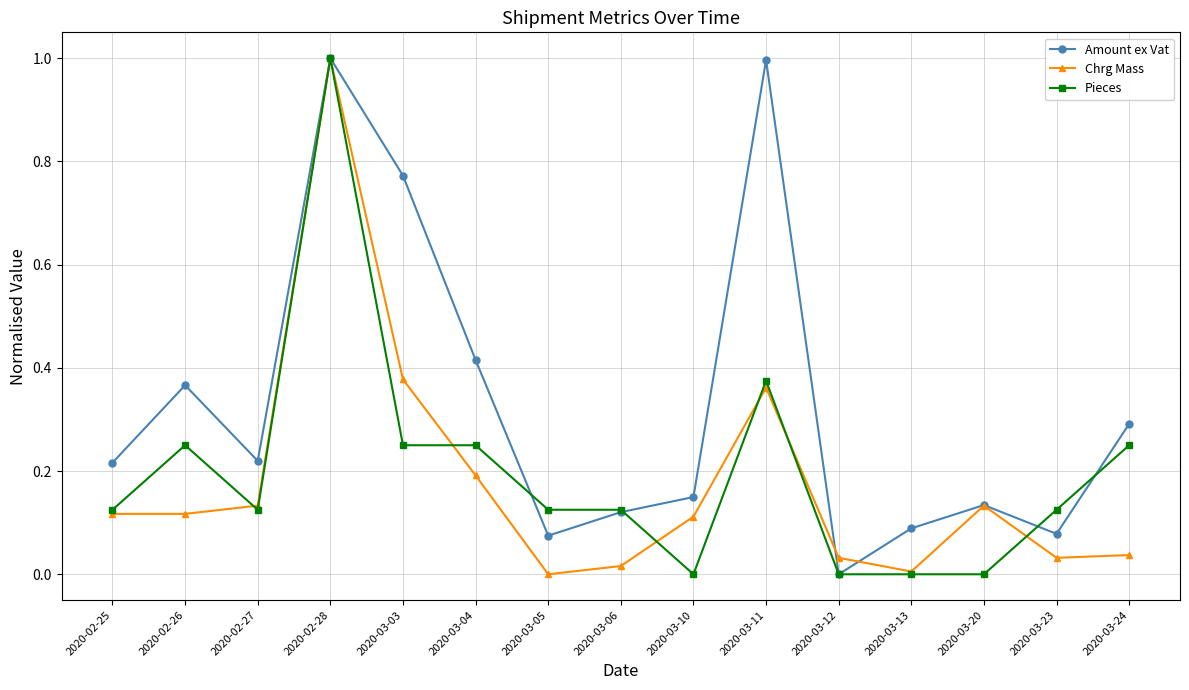

At which category is the sum across all series the highest?

2020-02-28